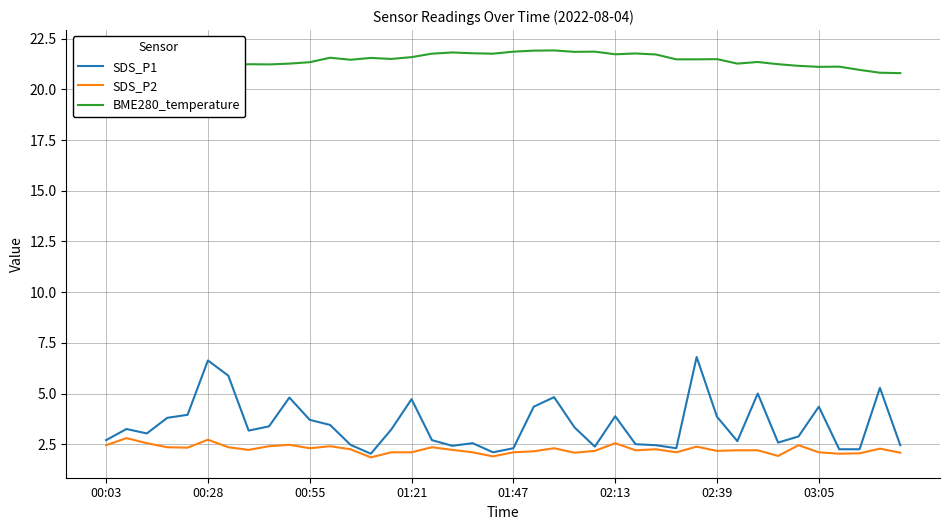

True or false: BME280_temperature and SDS_P2 intersect in this chart.

False